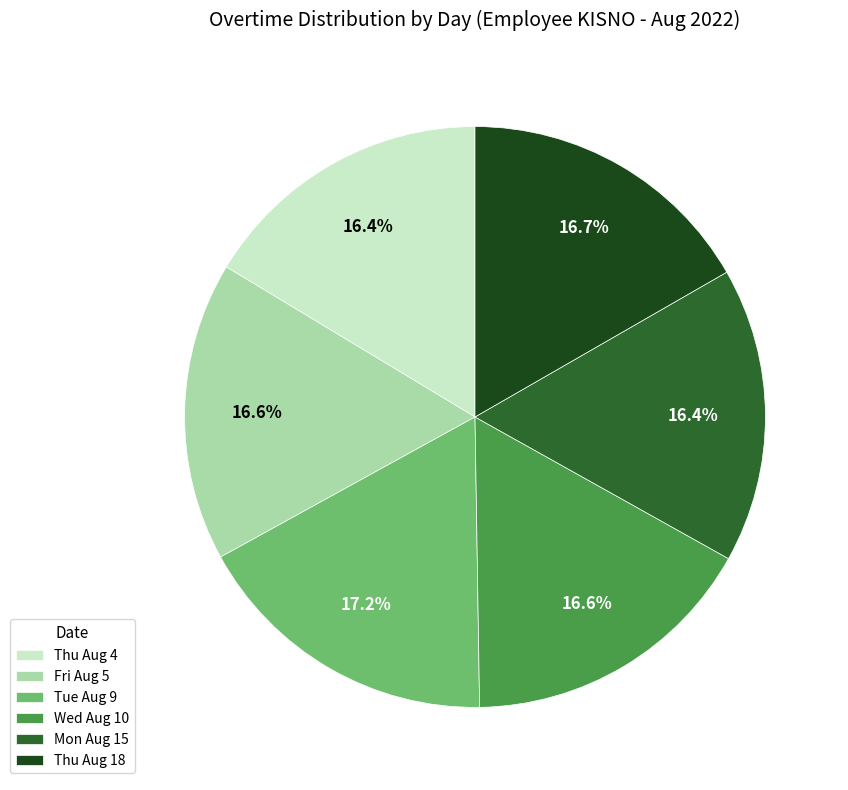

Is there any slice that represents more than half of the pie?

No